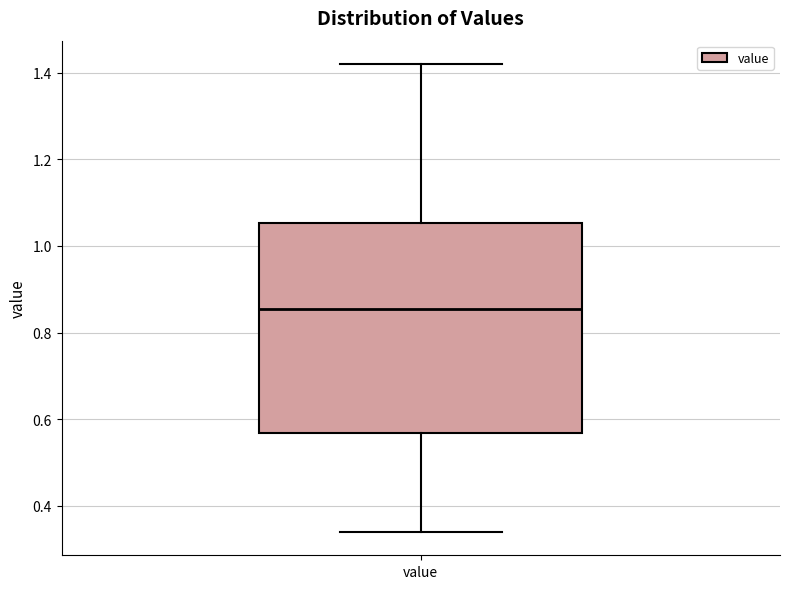

Transcribe this box plot: give where the median line is, the range the box spans, and where the two whiskers end, as read against the y-axis. The values are not printed on the chart, so give them approximately, as read against the axis.

median 0.86, box 0.56 to 1.06, whiskers 0.34 to 1.42